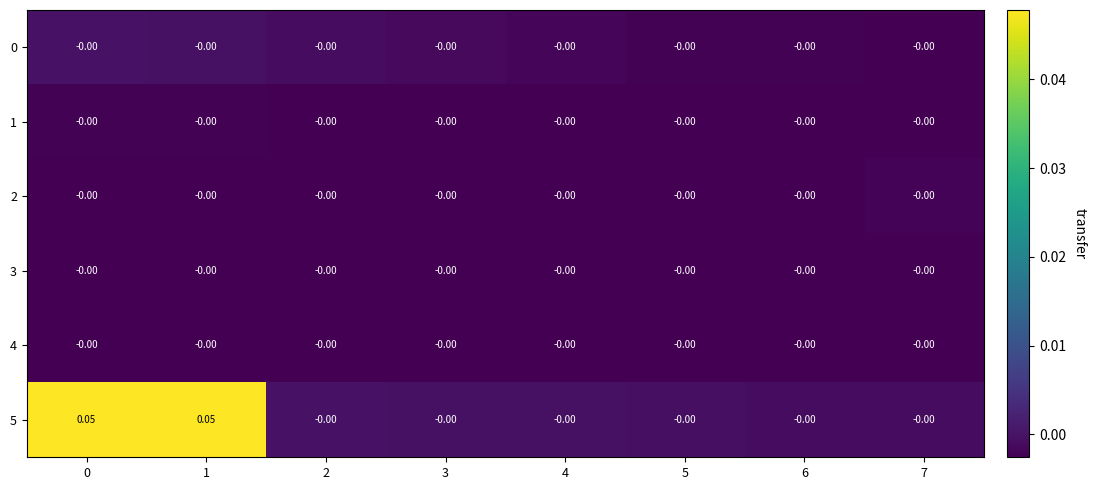

Reading left to right, transcribe all the data shown in this chart.

0: 0=-0.0	1=-0.0	2=-0.0	3=-0.0	4=-0.0	5=-0.0	6=-0.0	7=-0.0
1: 0=-0.0	1=-0.0	2=-0.0	3=-0.0	4=-0.0	5=-0.0	6=-0.0	7=-0.0
2: 0=-0.0	1=-0.0	2=-0.0	3=-0.0	4=-0.0	5=-0.0	6=-0.0	7=-0.0
3: 0=-0.0	1=-0.0	2=-0.0	3=-0.0	4=-0.0	5=-0.0	6=-0.0	7=-0.0
4: 0=-0.0	1=-0.0	2=-0.0	3=-0.0	4=-0.0	5=-0.0	6=-0.0	7=-0.0
5: 0=0.1	1=0.1	2=-0.0	3=-0.0	4=-0.0	5=-0.0	6=-0.0	7=-0.0